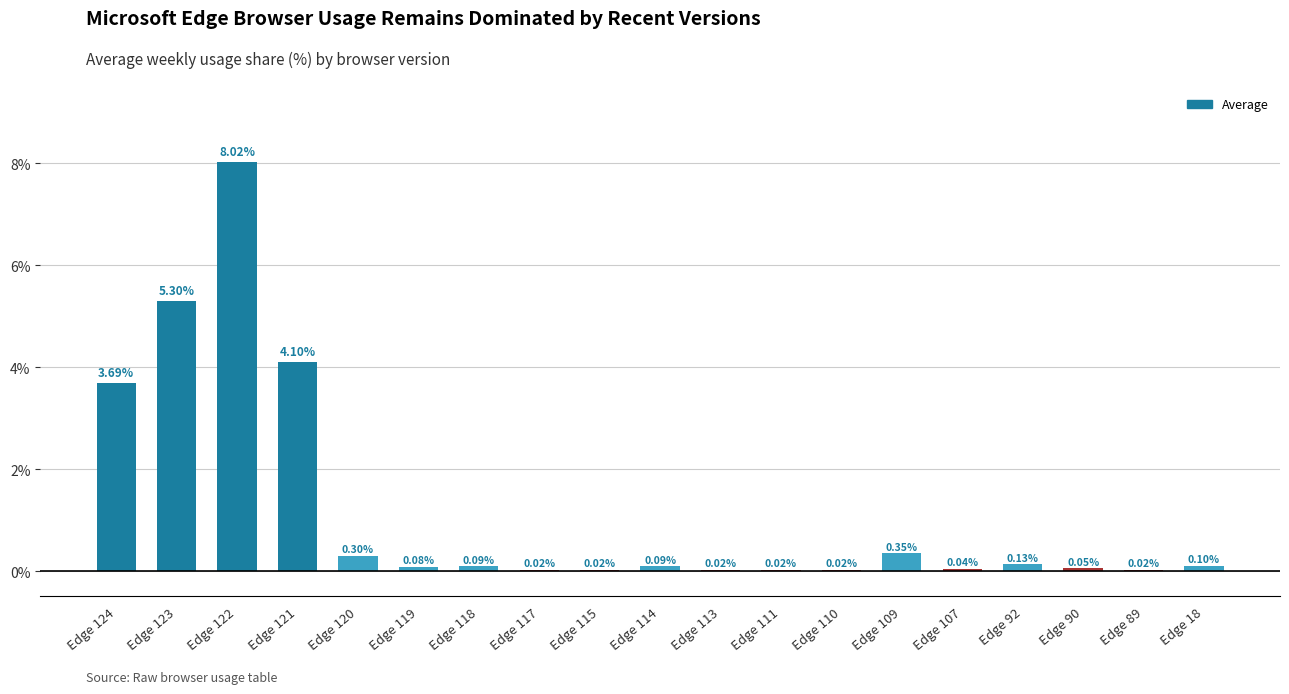

What is the sum of all values?

22.5